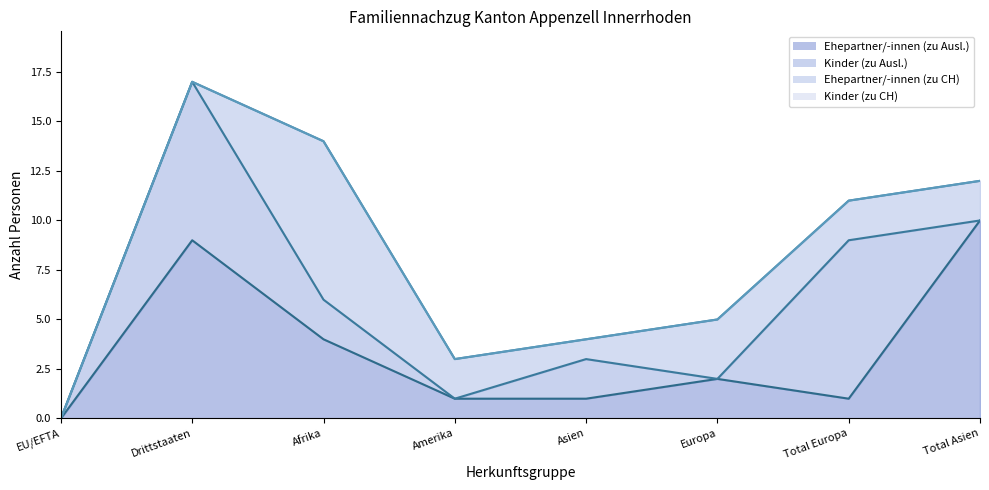

At how many categories does at least one series exceed 15?

1